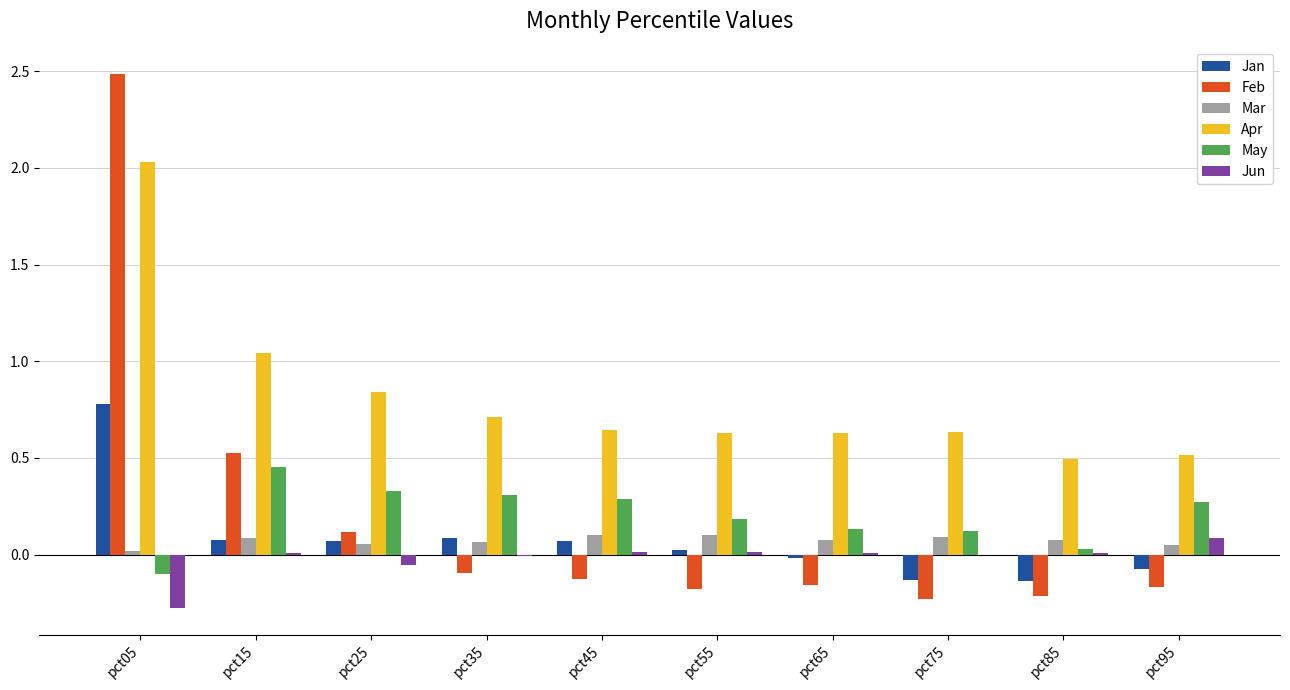

What is the sum of all Mar values?

0.7